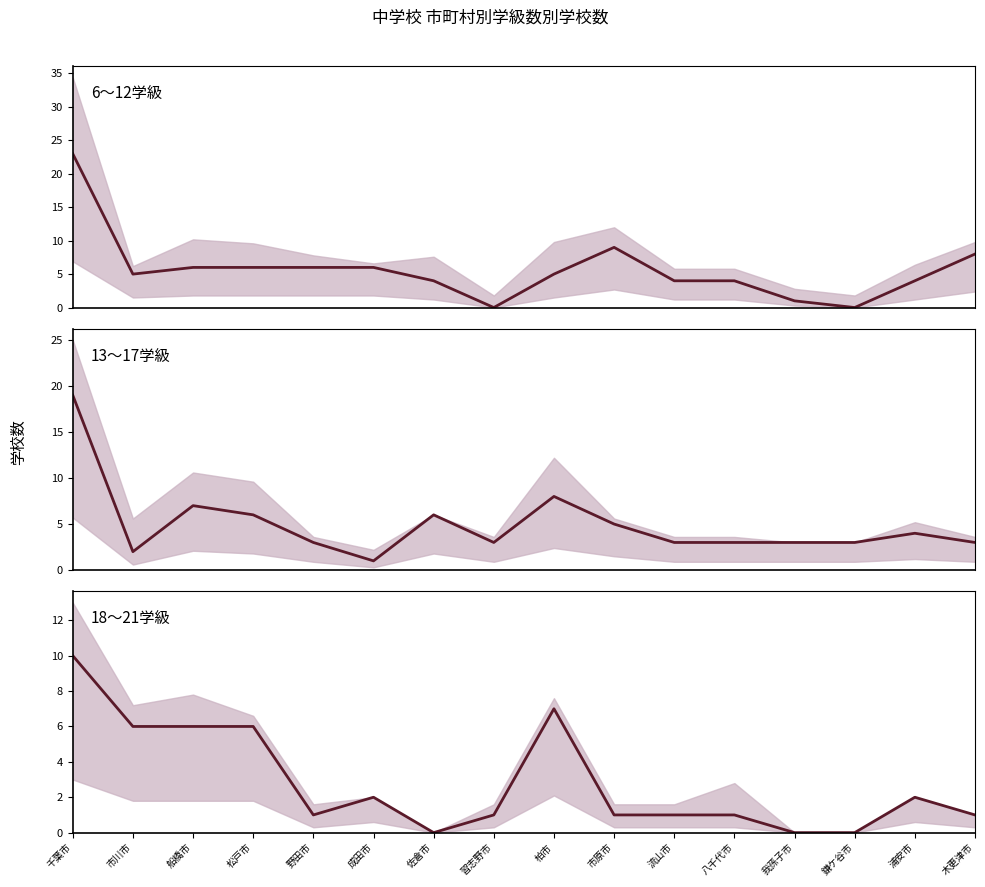

How many lines are shown in the chart?

3